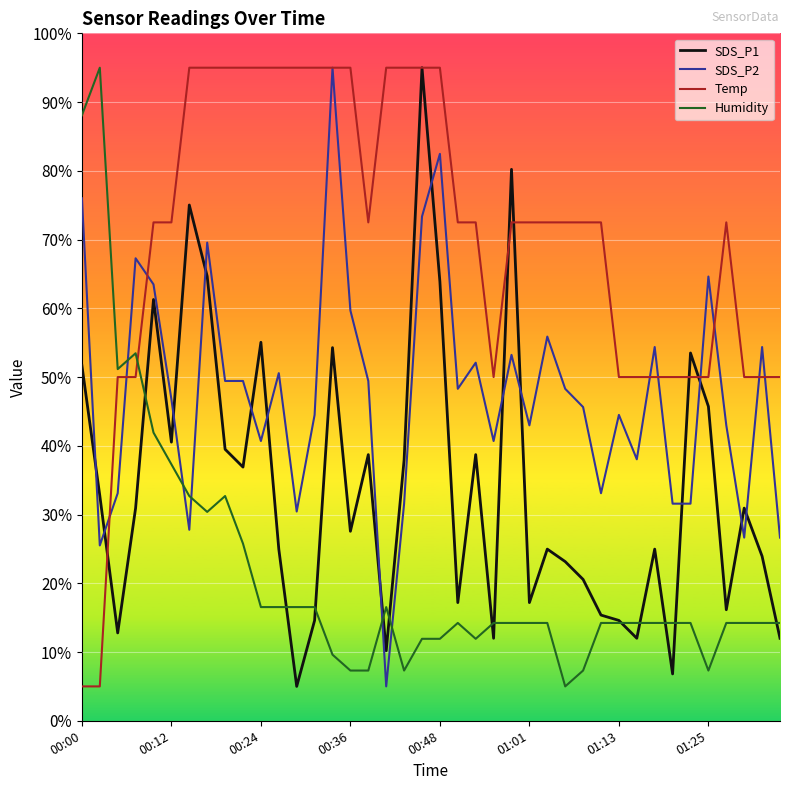

Which series has the largest total across all categories?

Temp